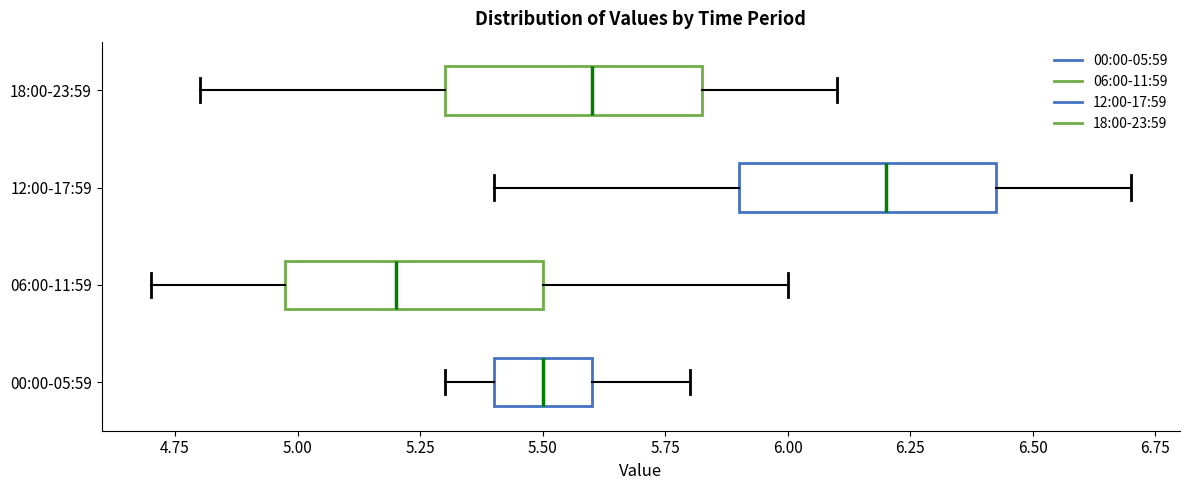

Reading bottom to top, read every box against the x-axis: the position of its median line, the range the box covers, and the ends of its whiskers. The values are not printed on the chart, so give them approximately, as read against the axis.

00:00-05:59: median 5.50, box 5.40 to 5.60, whiskers 5.30 to 5.80
06:00-11:59: median 5.20, box 5.00 to 5.50, whiskers 4.70 to 6.00
12:00-17:59: median 6.20, box 5.90 to 6.45, whiskers 5.40 to 6.70
18:00-23:59: median 5.60, box 5.30 to 5.85, whiskers 4.80 to 6.10